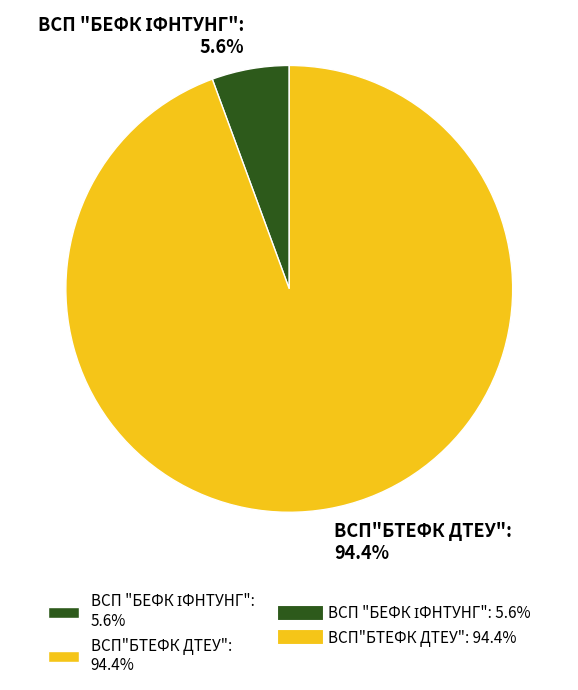

What percentage is the ВСП"БТЕФК ДТЕУ" slice, to the nearest percent?

94%